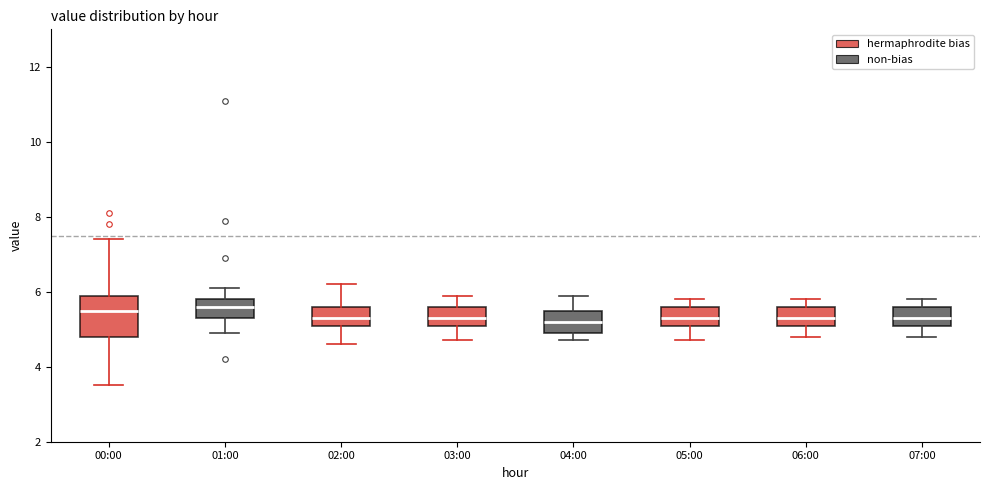

Comparing the boxes themselves (not the whiskers), which one is the tallest?

00:00